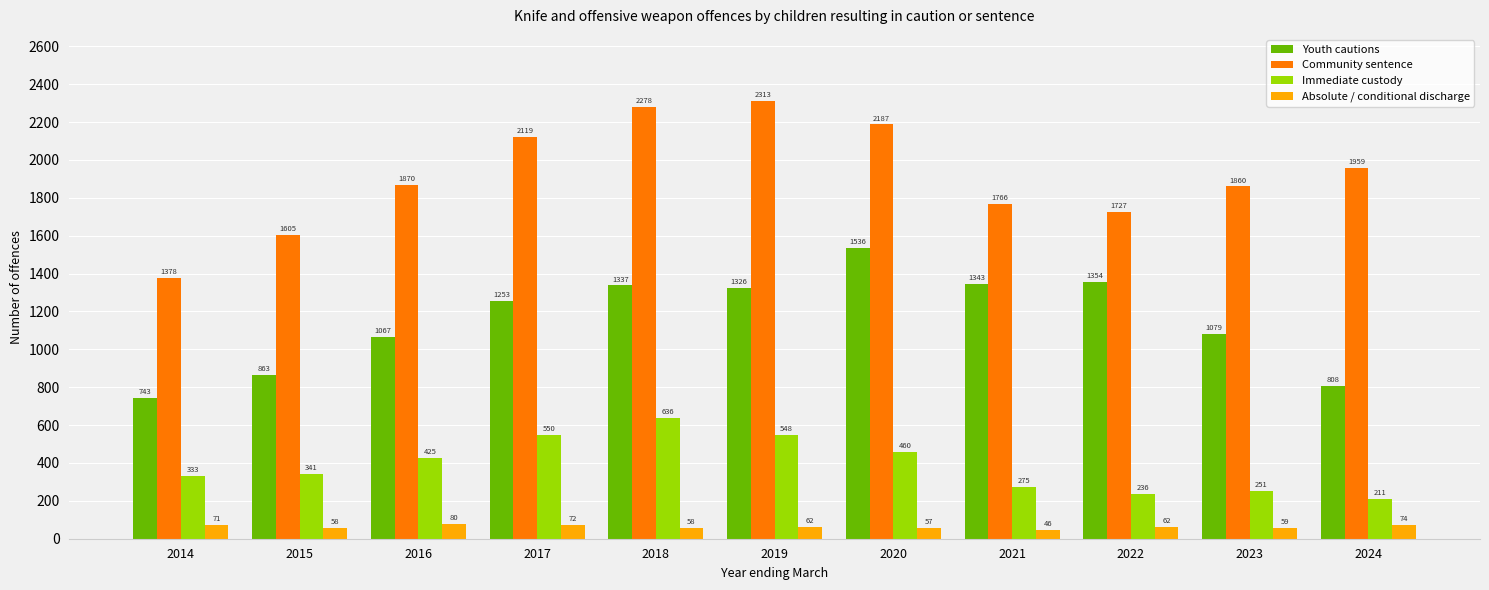

At which category does the chart reach its peak across all series?

2019